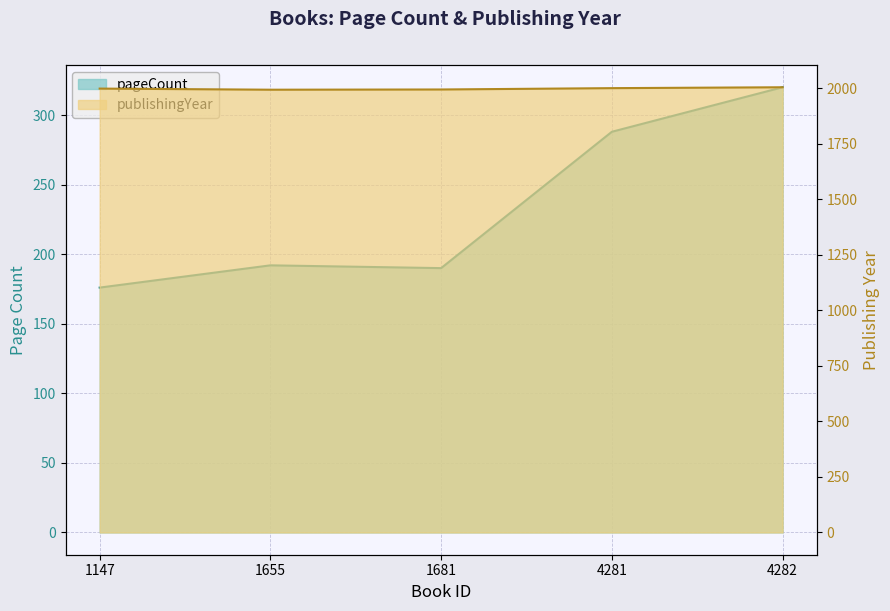

Which series has the largest total across all categories?

publishingYear